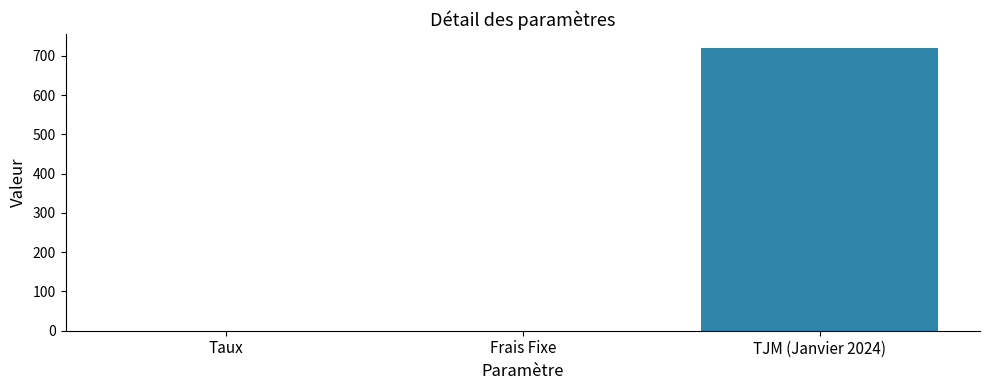

What is the maximum value shown in the chart?

720.0